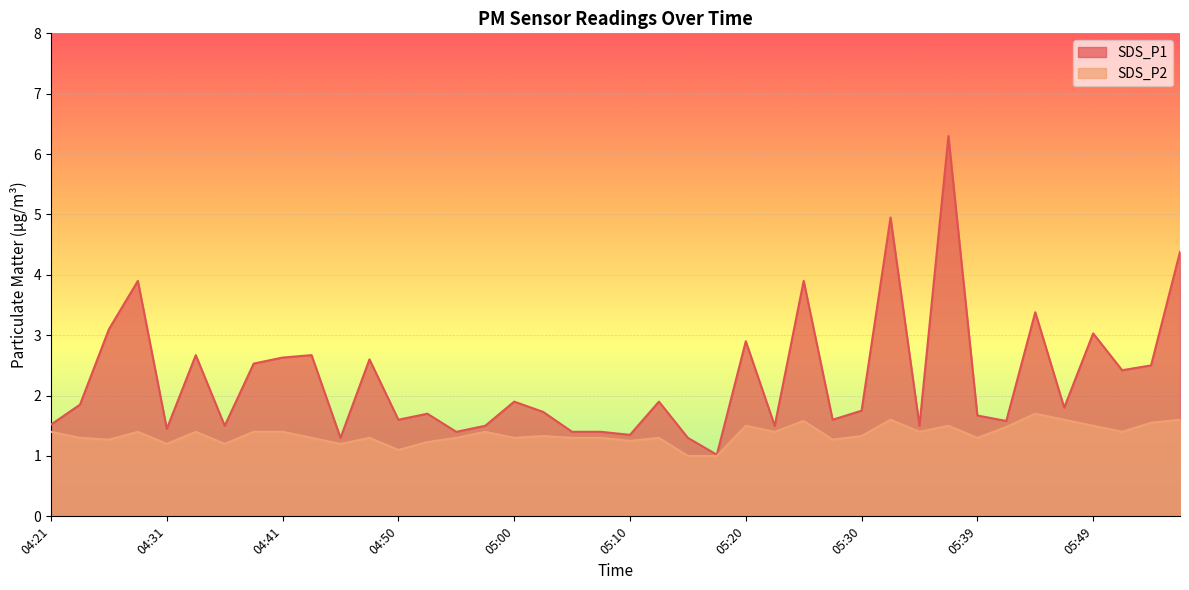

At which label does SDS_P2 reach its minimum?

05:15